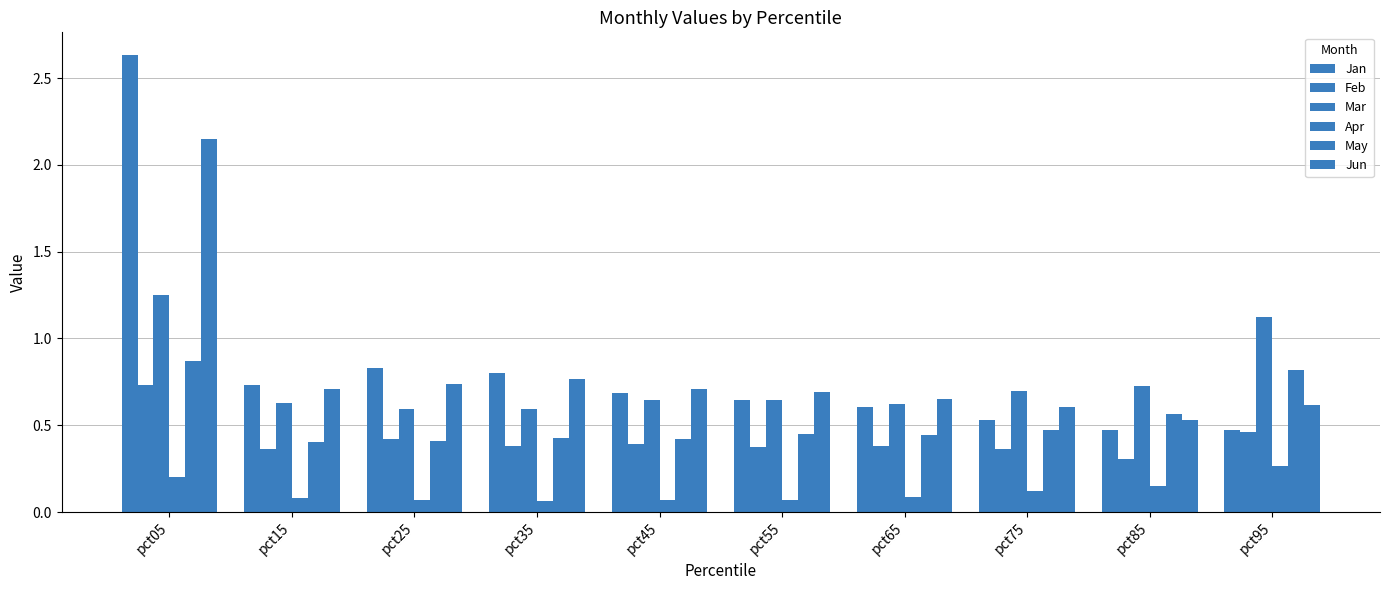

What is the average value of the Feb series?

0.4